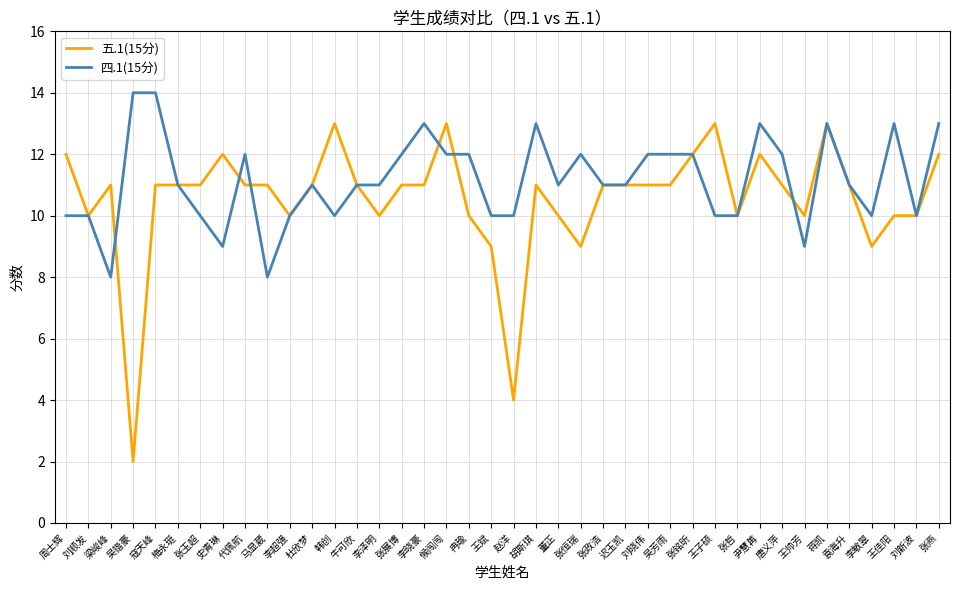

Reading right to left, extract all data points from this chart.

五.1(15分): 12	10	10	9	11	13	10	11	12	10	13	12	11	11	11	11	9	10	11	4	9	10	13	11	11	10	11	13	11	10	11	11	12	11	11	11	2	11	10	12
四.1(15分): 13	10	13	10	11	13	9	12	13	10	10	12	12	12	11	11	12	11	13	10	10	12	12	13	12	11	11	10	11	10	8	12	9	10	11	14	14	8	10	10